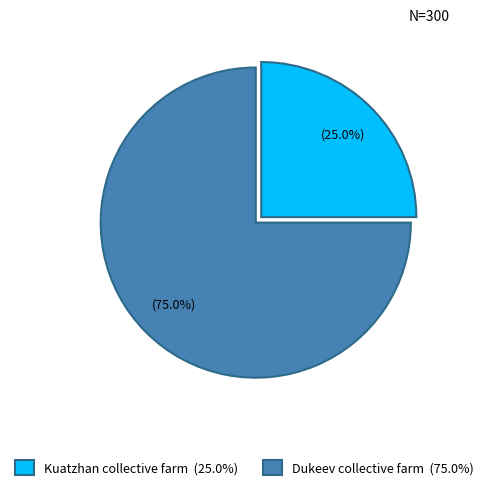

To the nearest percent, what is the difference between the Dukeev collective farm and Kuatzhan collective farm slice percentages?

50%